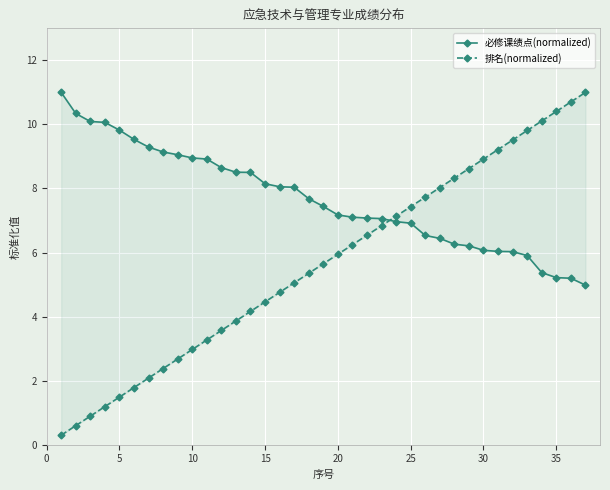

What is the smallest value displayed?

0.3